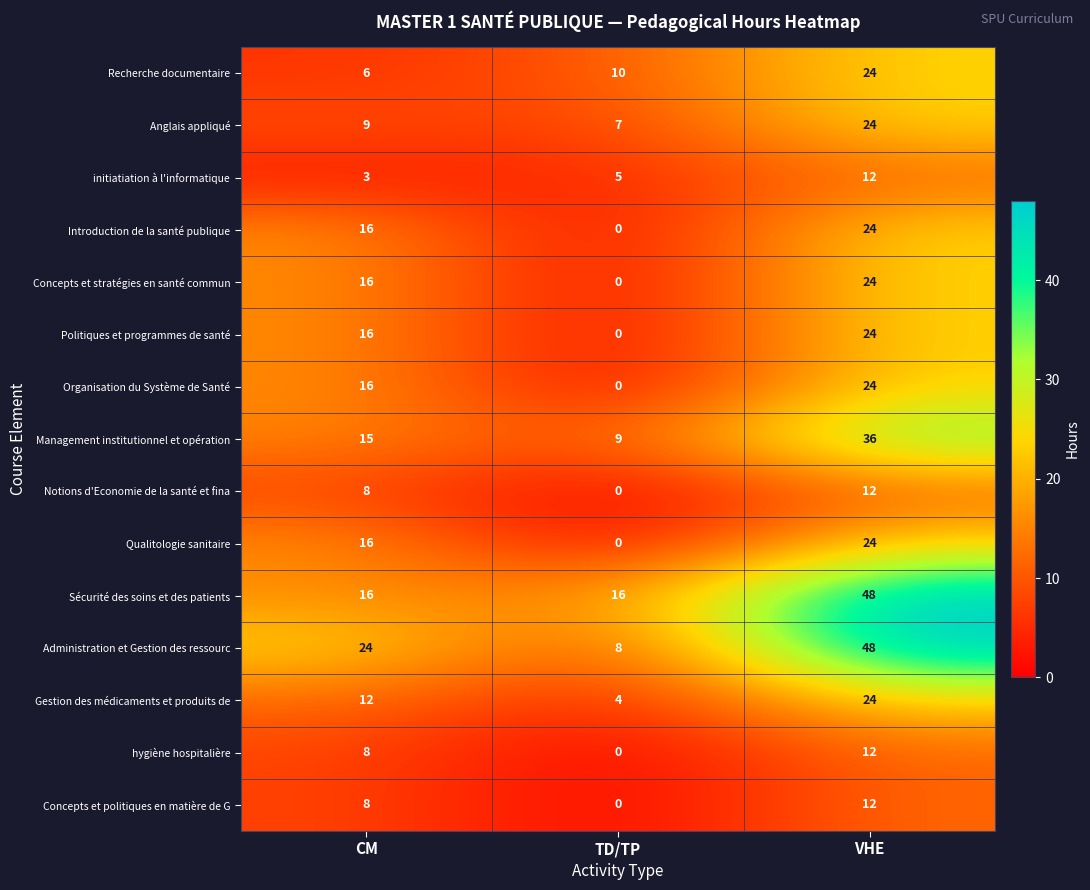

Is the value of Introduction de la santé publique at CM greater than the value of Anglais appliqué at VHE?

No